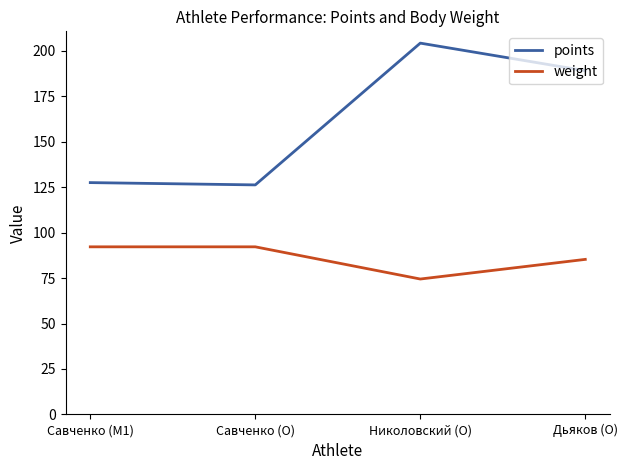

List the series in order of their peak value, highest first.

points, weight